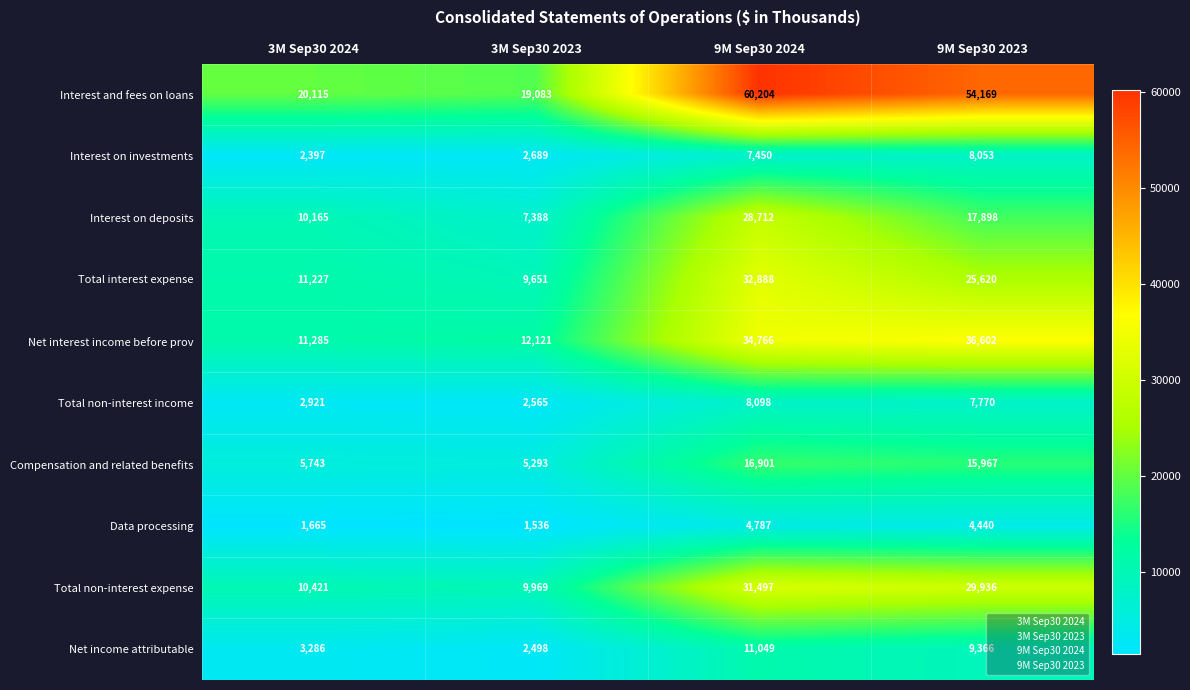

Count the number of categories in the chart.

4